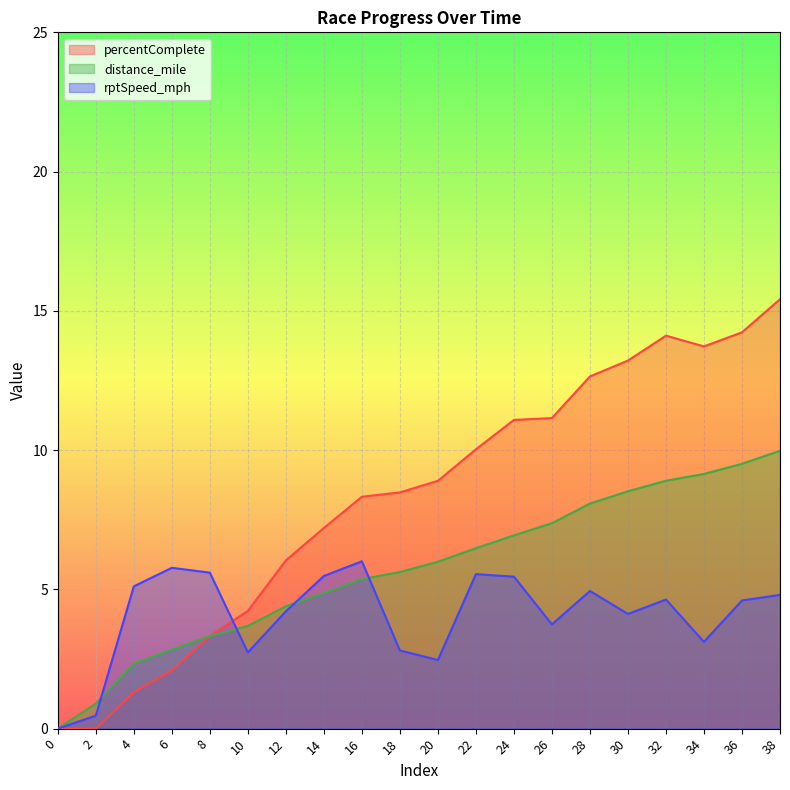

True or false: rptSpeed_mph and percentComplete cross at least once.

True